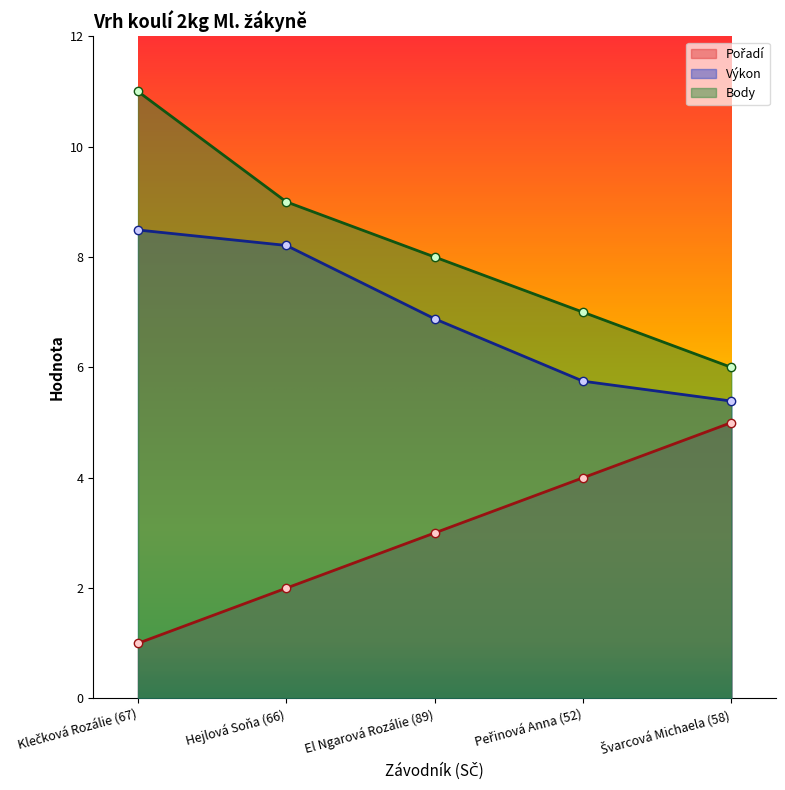

How many lines are shown in the chart?

3